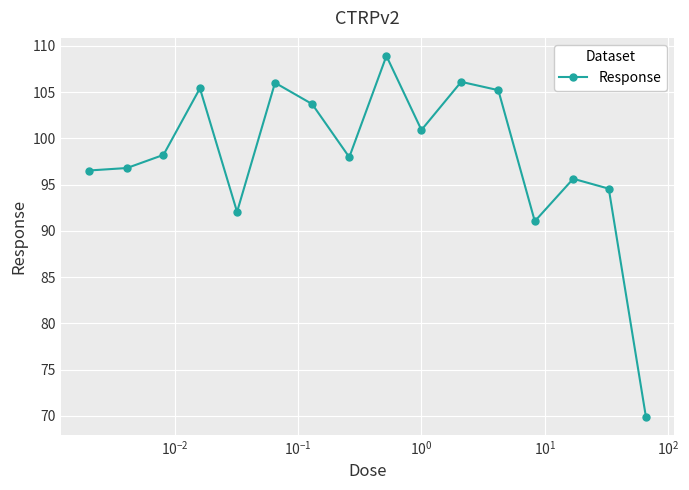

What is the difference between the maximum and minimum values?

39.0